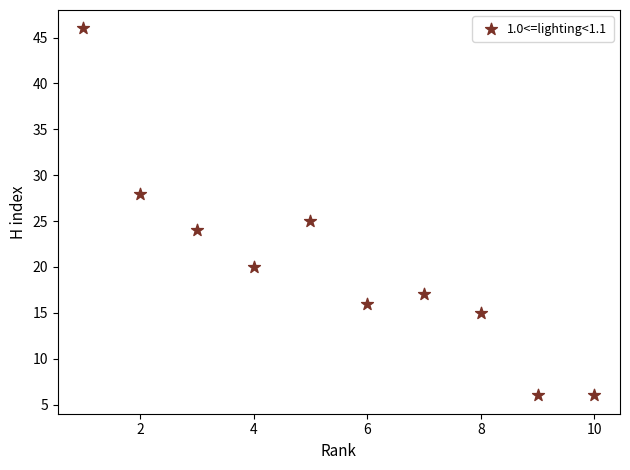

What Y value in the scatter plot is closest to 26?

25